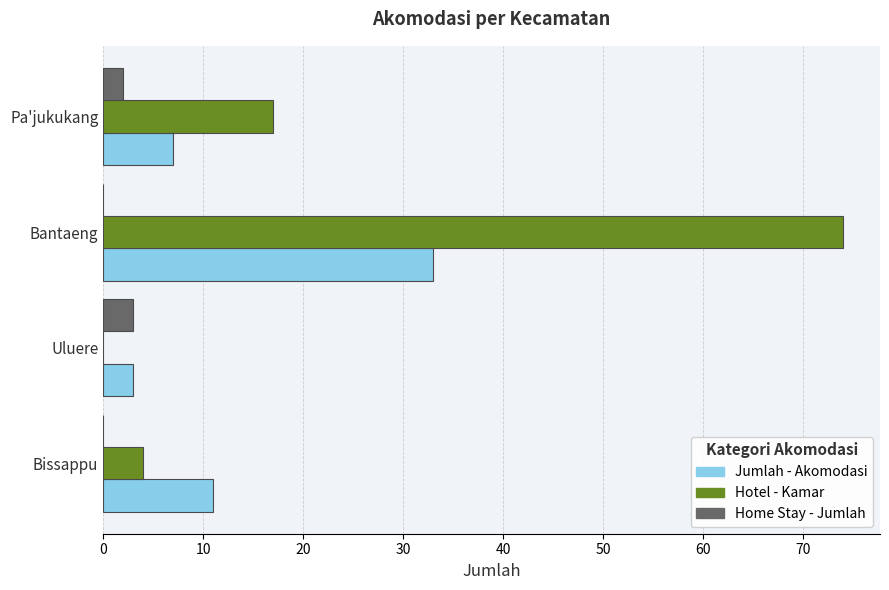

Which series changed the most between Bantaeng and Pa'jukukang?

Hotel - Kamar